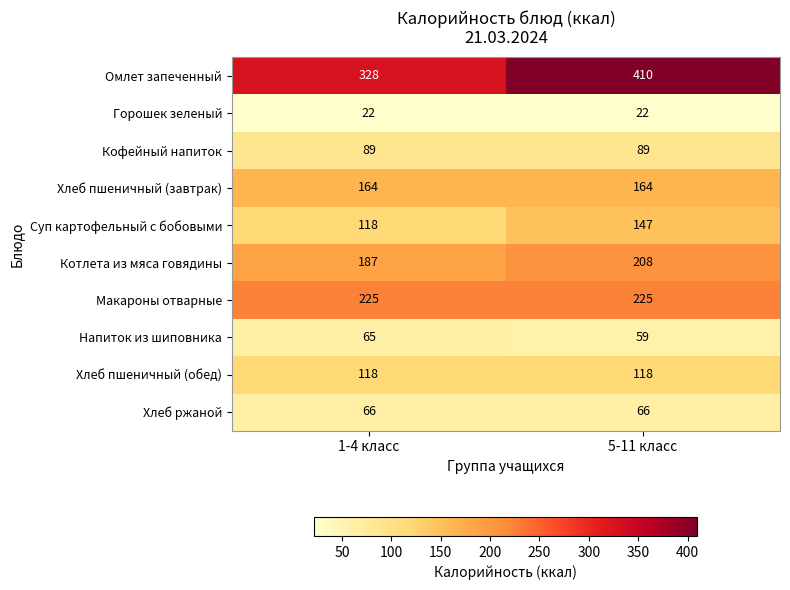

Reading left to right, transcribe all the data shown in this chart.

Омлет запеченный: 328	410
Горошек зеленый: 22	22
Кофейный напиток: 89	89
Хлеб пшеничный (завтрак): 164	164
Суп картофельный с бобовыми: 118	147
Котлета из мяса говядины: 187	208
Макароны отварные: 225	225
Напиток из шиповника: 65	59
Хлеб пшеничный (обед): 118	118
Хлеб ржаной: 66	66